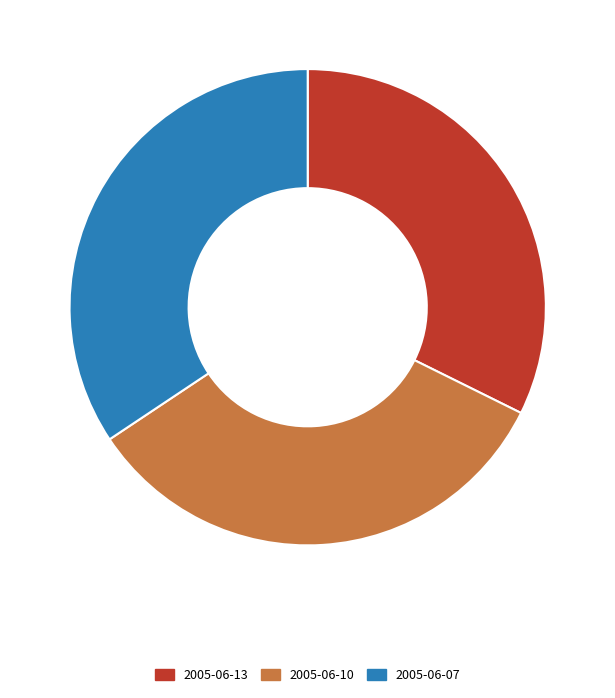

Does 2005-06-10 account for over 50% of the chart?

No